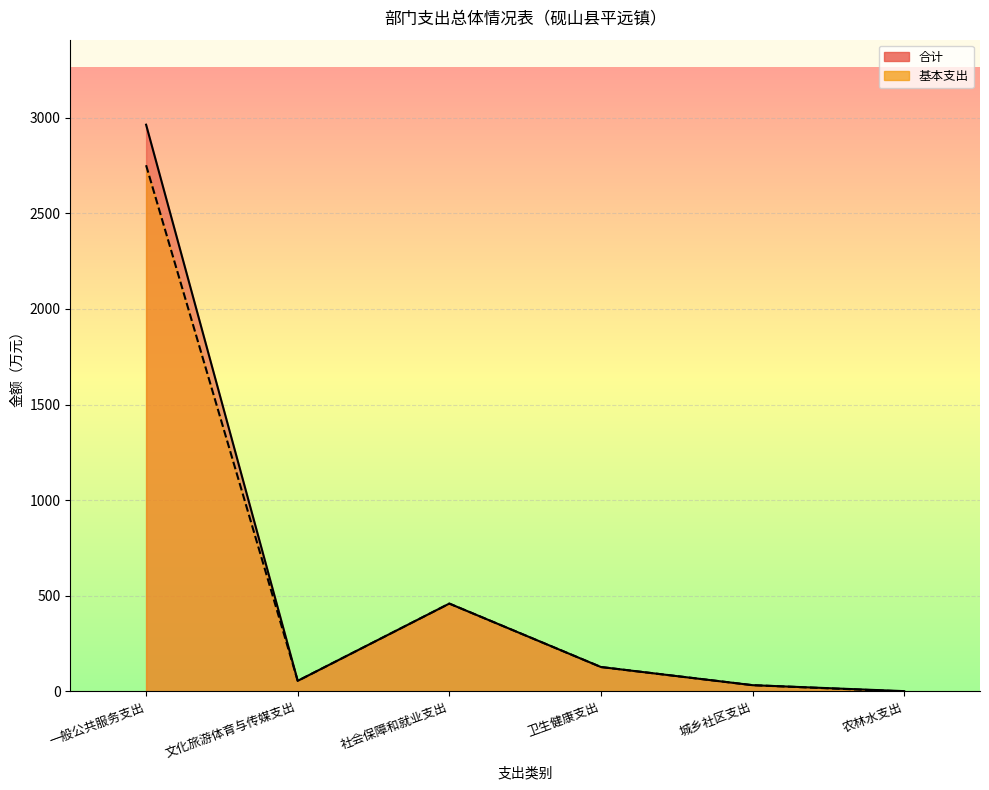

True or false: 合计 and 基本支出 cross at least once.

False